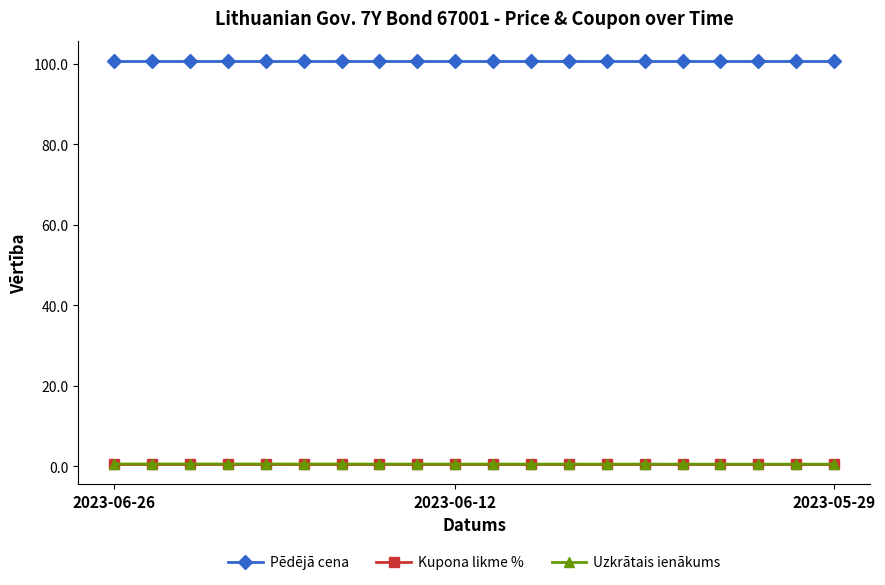

True or false: Pēdējā cena and Kupona likme % intersect in this chart.

False